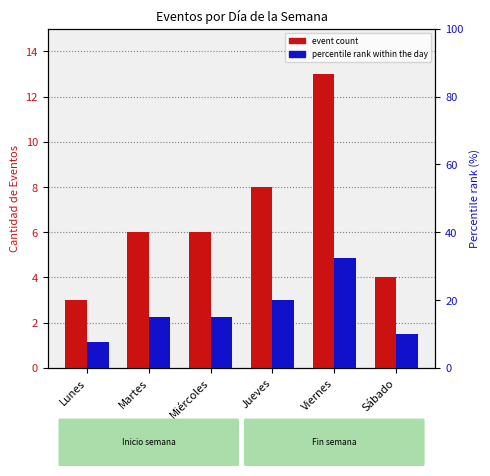

What is the approximate value of percentile rank within the day at Lunes?

7.5